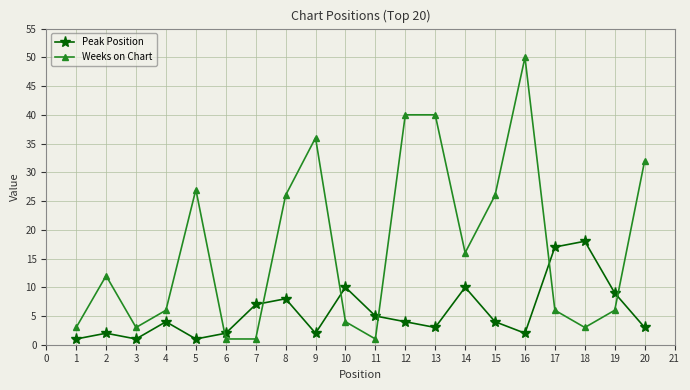

Is this an area chart (filled region under the line)?

No